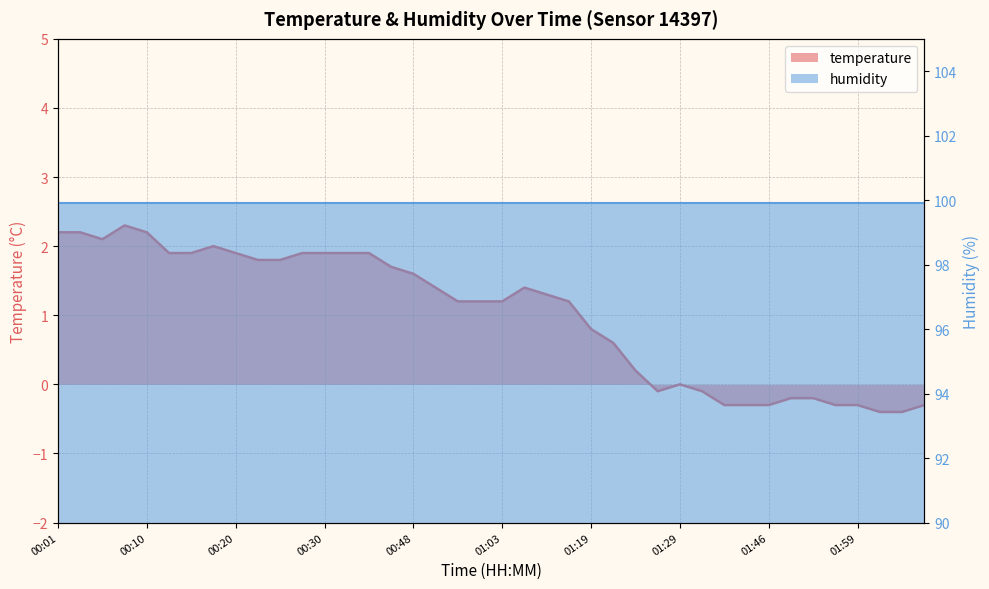

What is the sum of the values at 01:11 and 01:29?

1.3